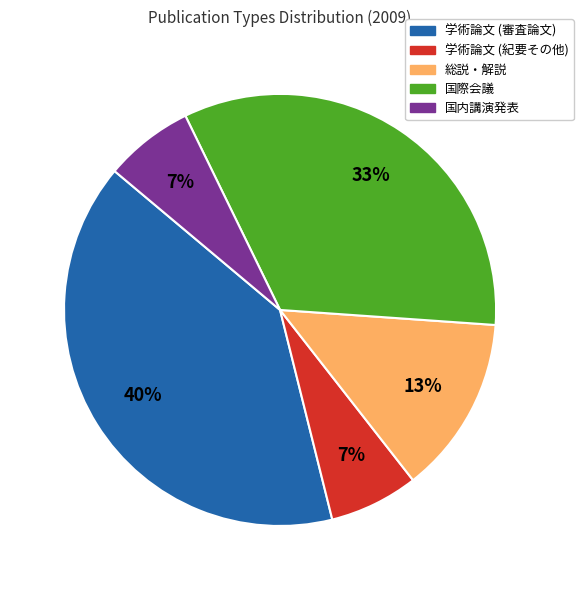

Which category has the biggest portion of the pie?

学術論文 (審査論文)